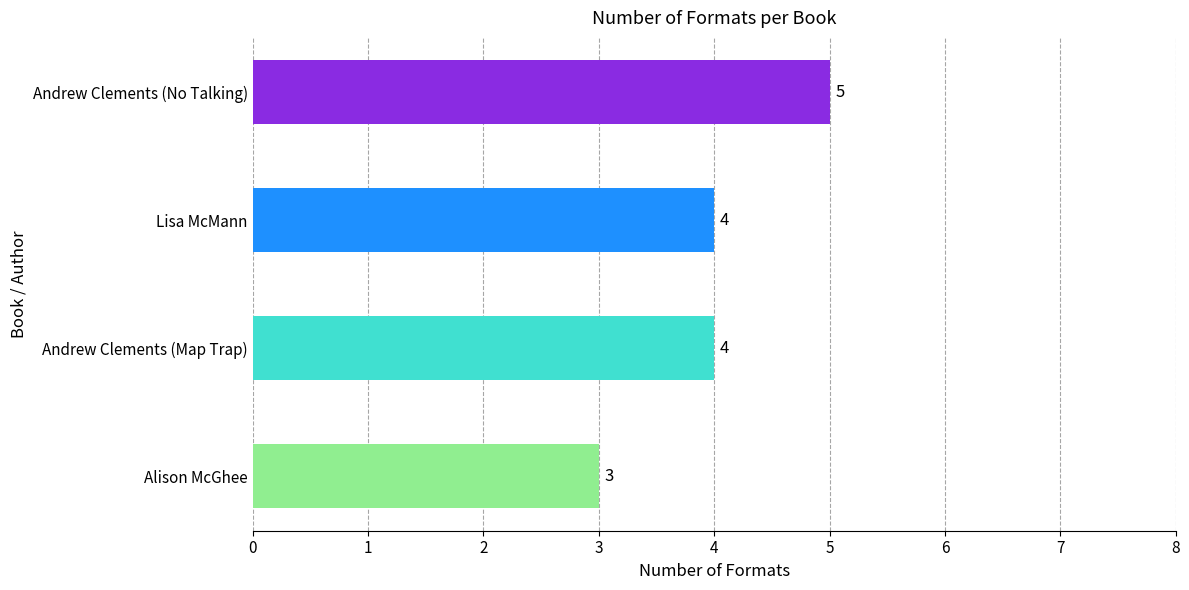

Between Alison McGhee and Lisa McMann, which is larger?

Lisa McMann